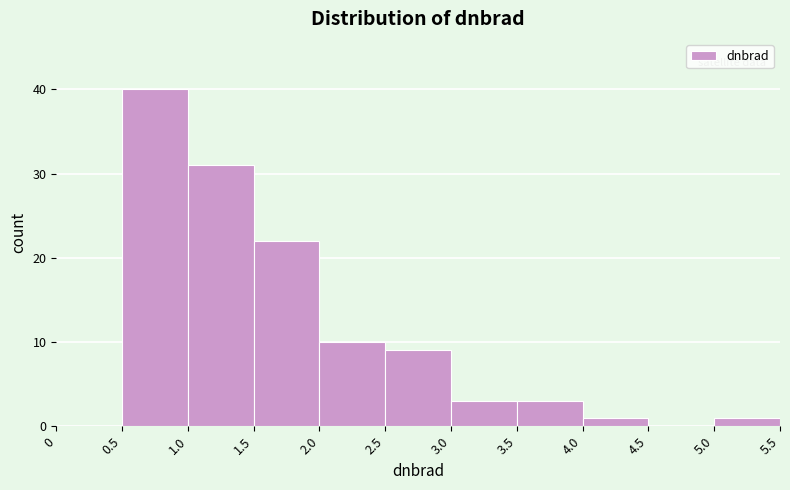

Reading left to right, list every bar in this chart as the range it spans on the x-axis followed by its height. The values are not printed on the chart, so give them approximately, as read against the axis.

0 to 0.5: 0
0.5 to 1.0: 40
1.0 to 1.5: 31
1.5 to 2.0: 22
2.0 to 2.5: 10
2.5 to 3.0: 9
3.0 to 3.5: 3
3.5 to 4.0: 3
4.0 to 4.5: 1
4.5 to 5.0: 0
5.0 to 5.5: 1